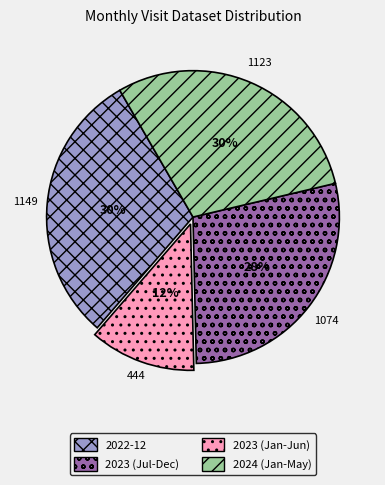

To the nearest percent, what is the average slice percentage?

25%